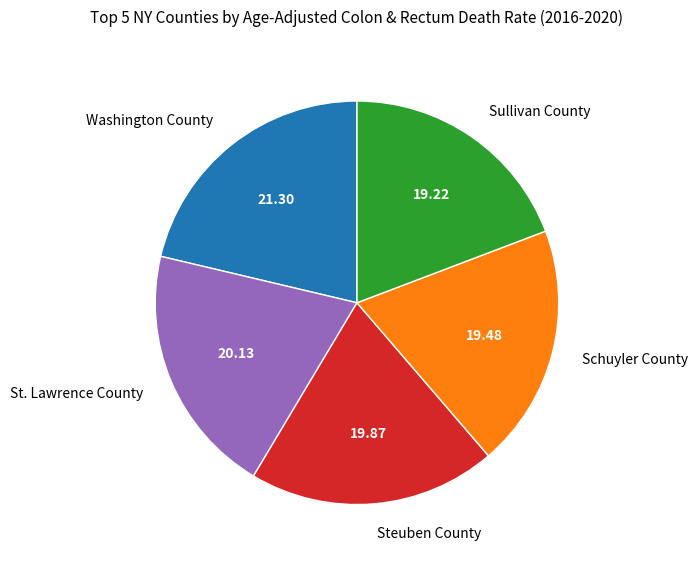

Is the sum of Washington County and Schuyler County greater than half?

No